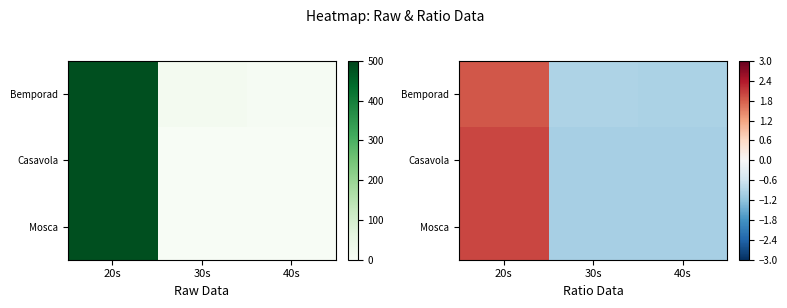

Which category has the lowest value across all series?

30s